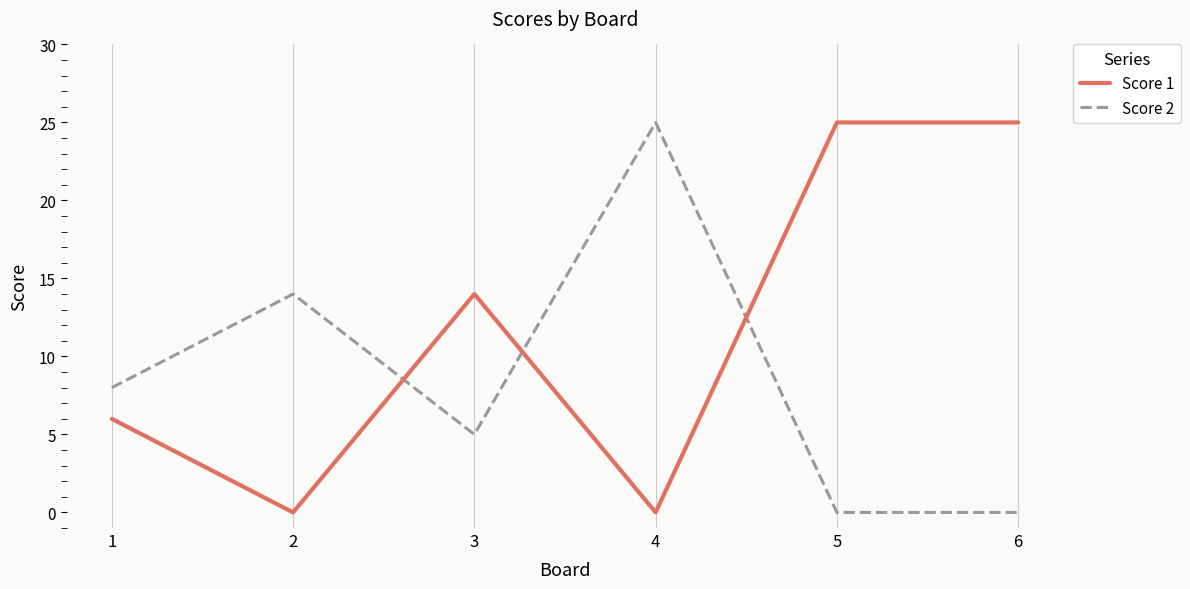

How many lines are shown in the chart?

2